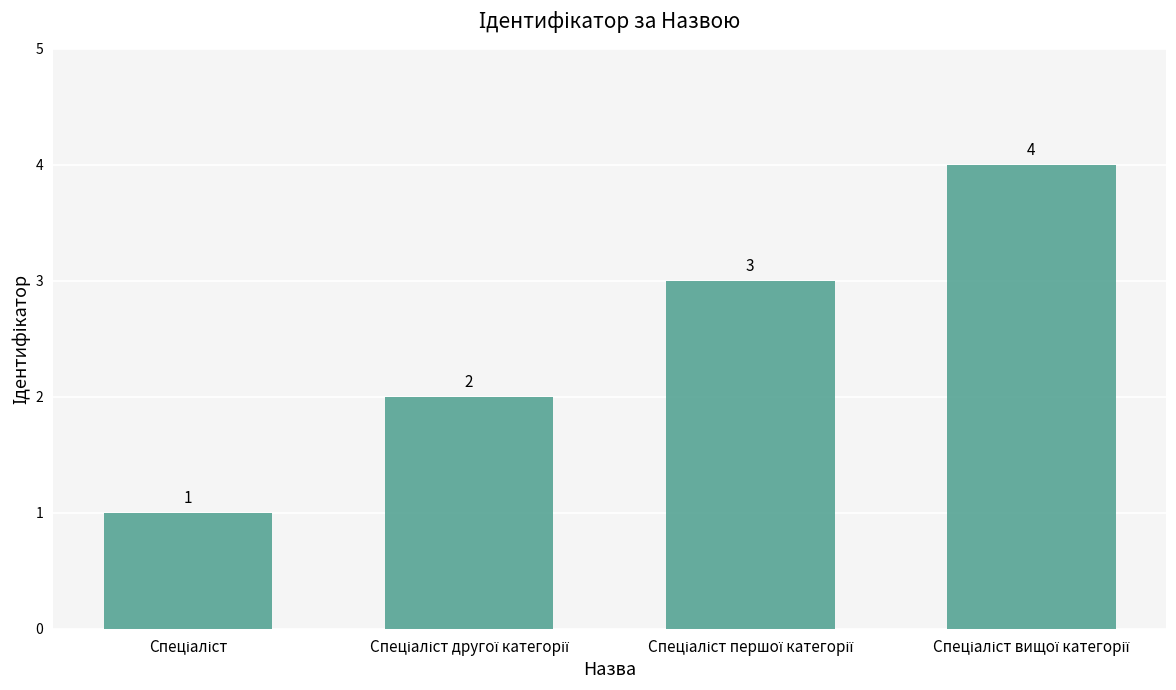

Are the bars grouped side by side (vs. stacked)?

No